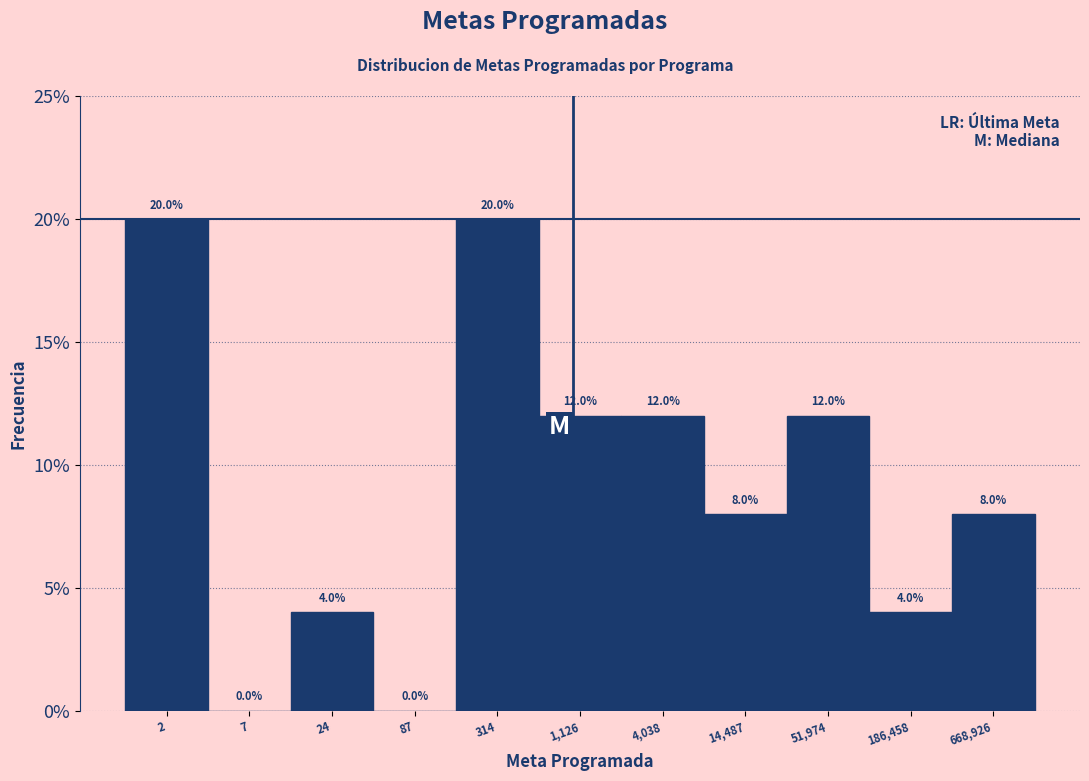

Reading left to right, list all the values displayed in this chart.

2=20	7=0	24=4	87=0	314=20	1,126=12	4,038=12	14,487=8	51,974=12	186,458=4	668,926=8